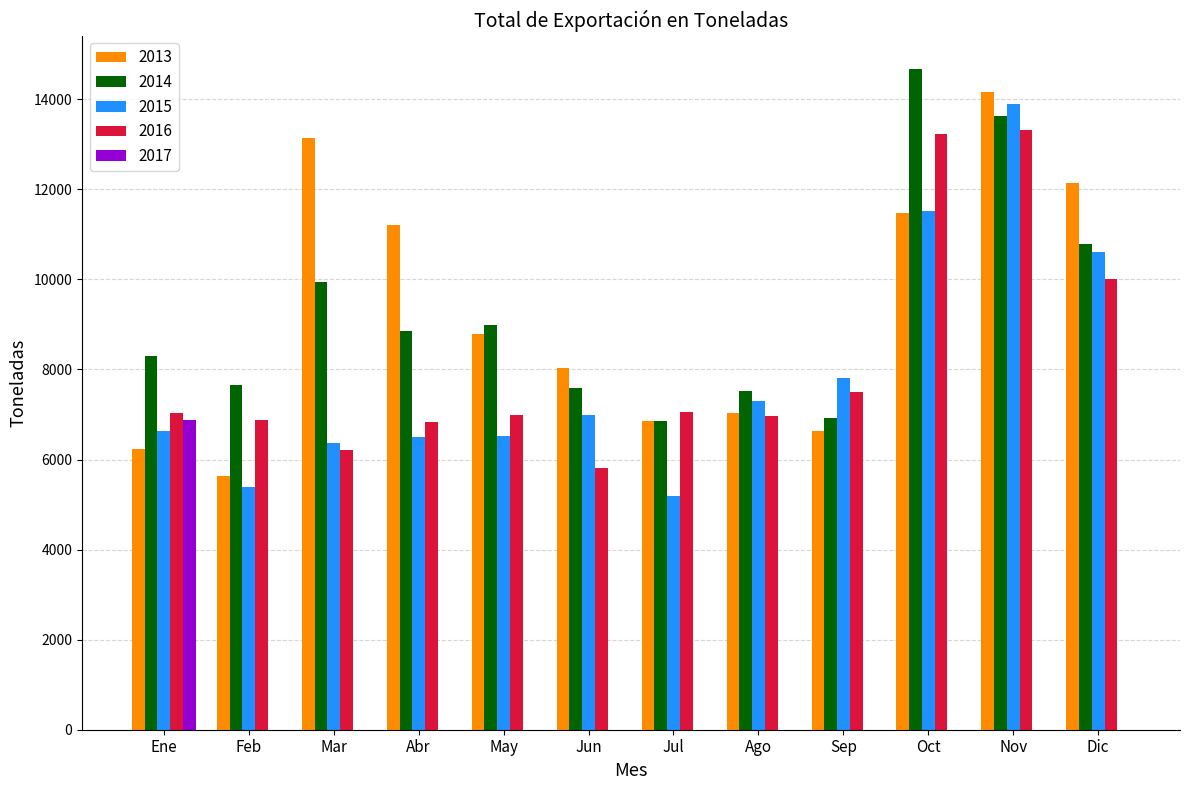

What is the average value of the 2016 series?

8153.6